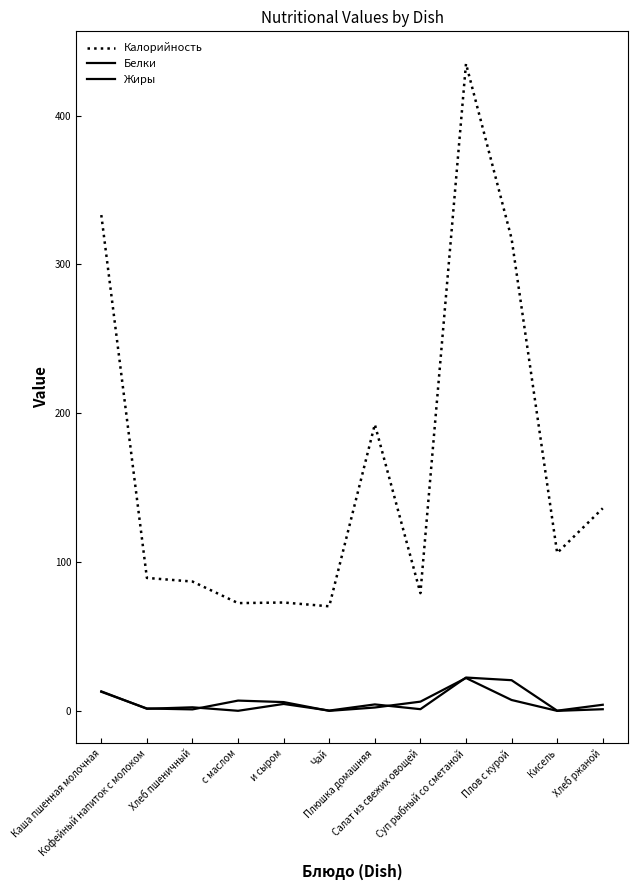

What is the value of the Калорийность point at the 9th from the left?

434.9